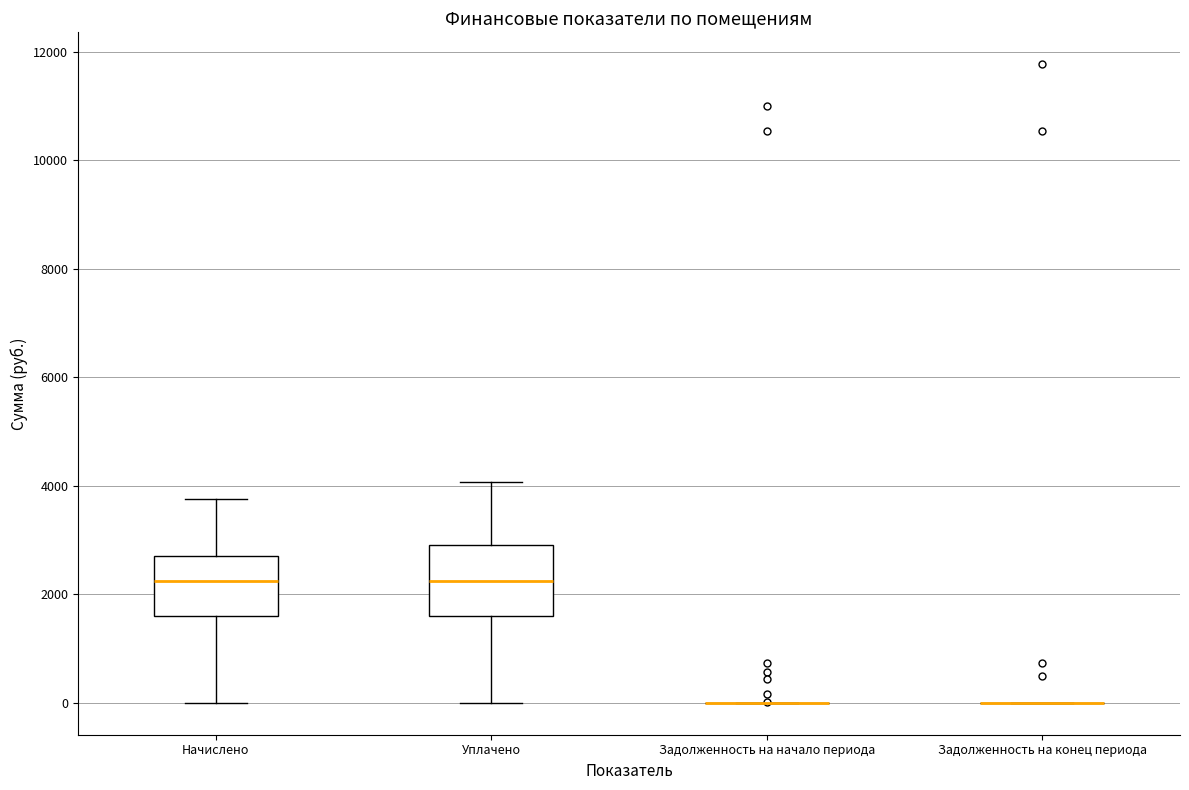

Which box is the tallest, from its lower edge to its upper edge?

Уплачено